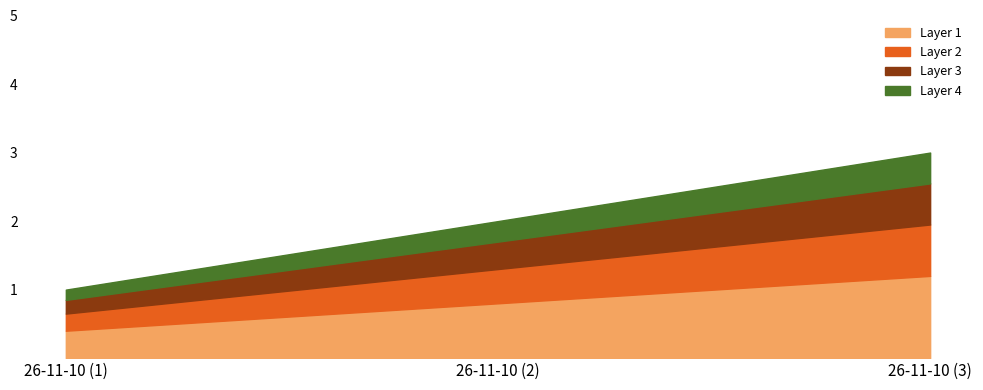

What is the sum of all values?

6